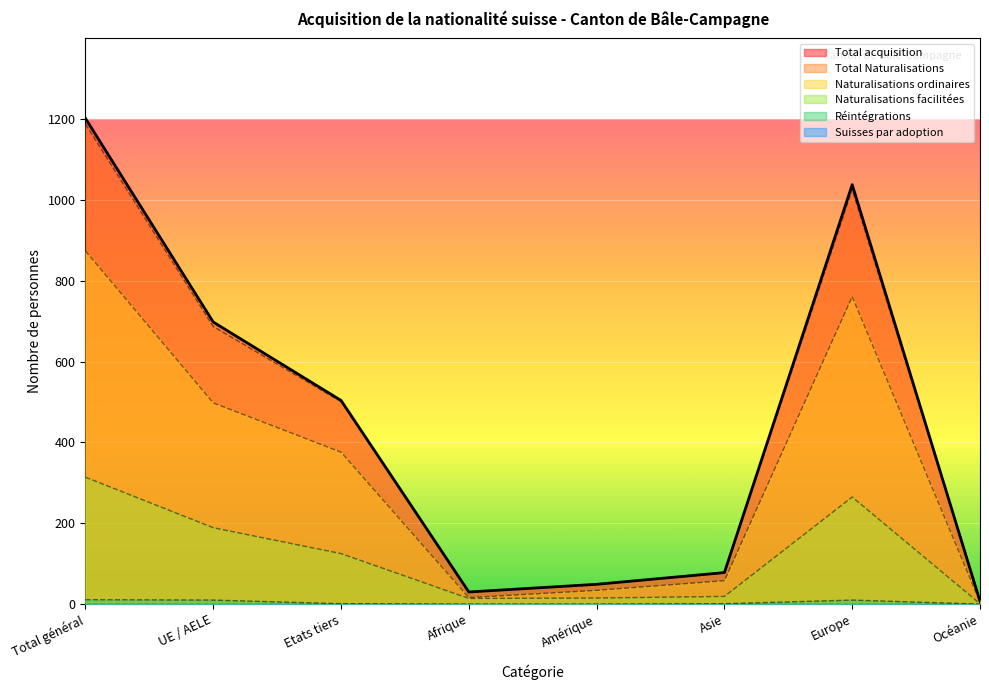

Does the chart display data point markers on the line(s)?

No